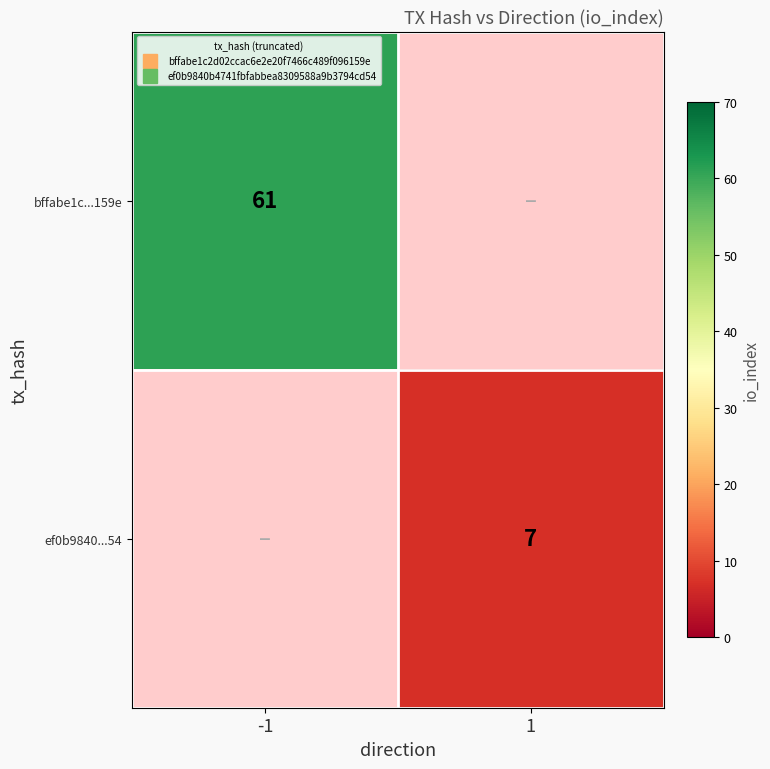

Count the number of categories in the chart.

2